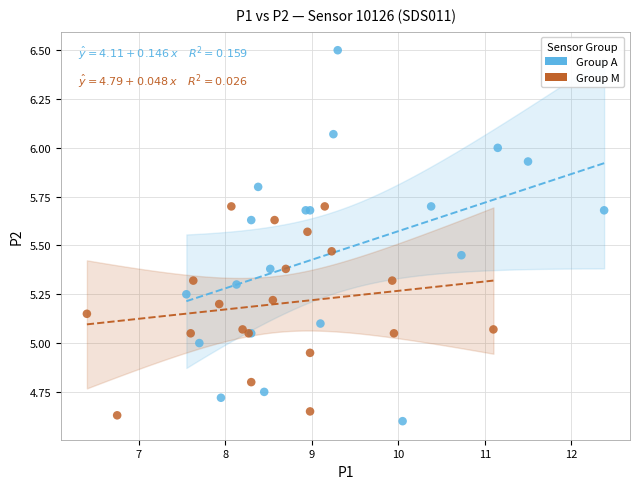

Which series has the widest spread of Y values?

Group A